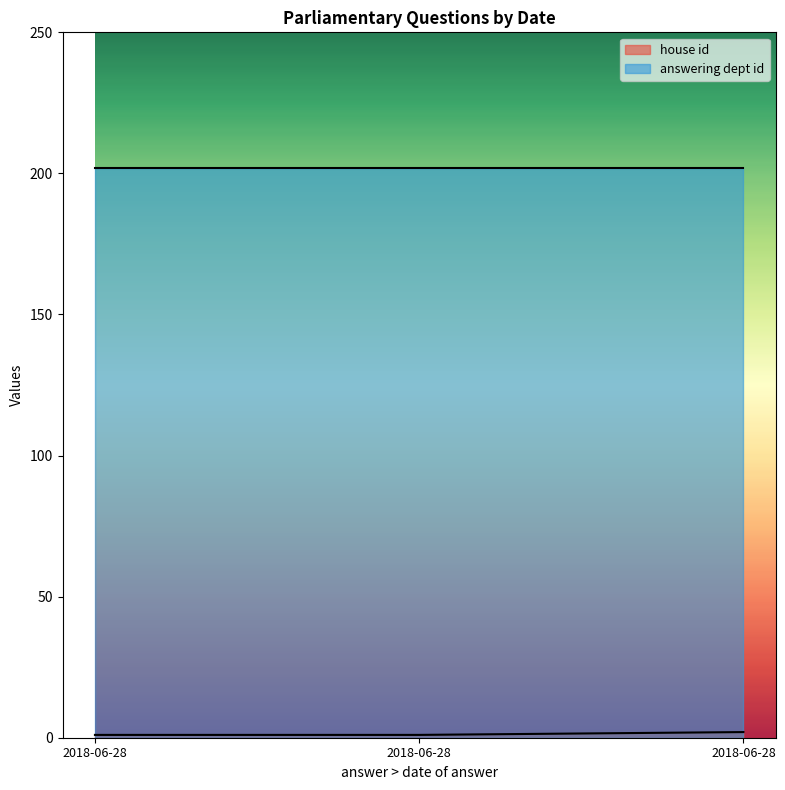

Which has a higher value, 2018-06-28 or 2018-06-28?

2018-06-28